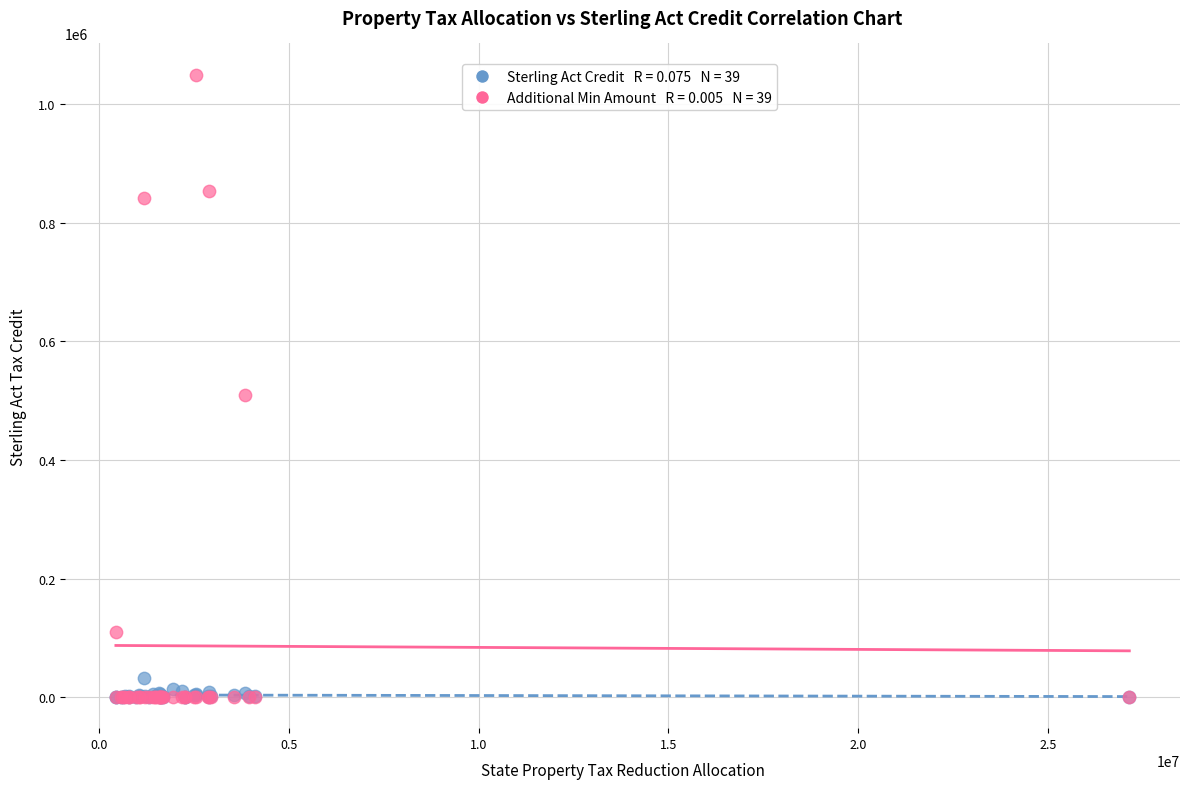

Across all series, what Y value is closest to 525117?

509588.2